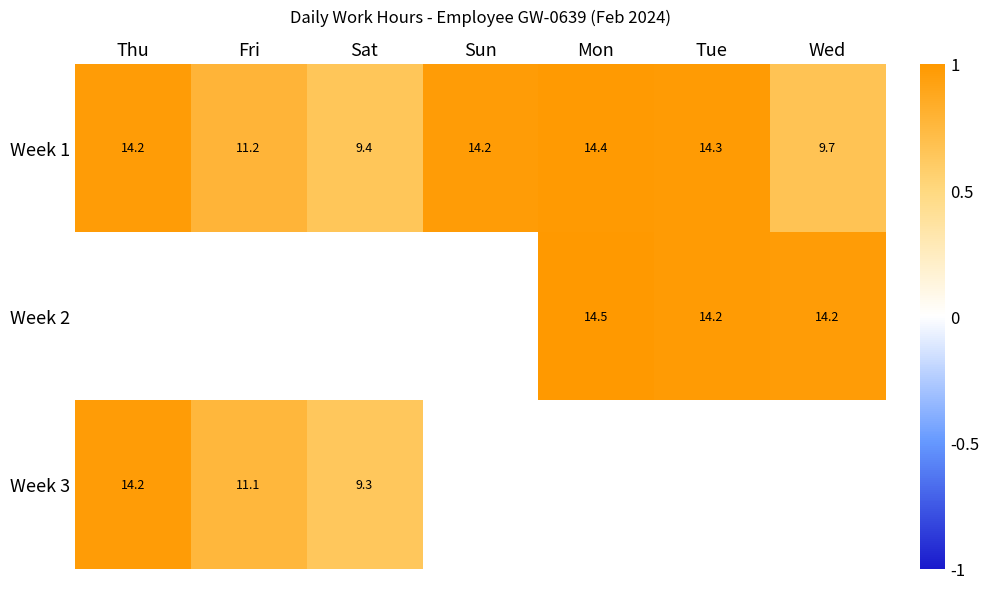

Which label corresponds to the largest value in the chart?

Mon